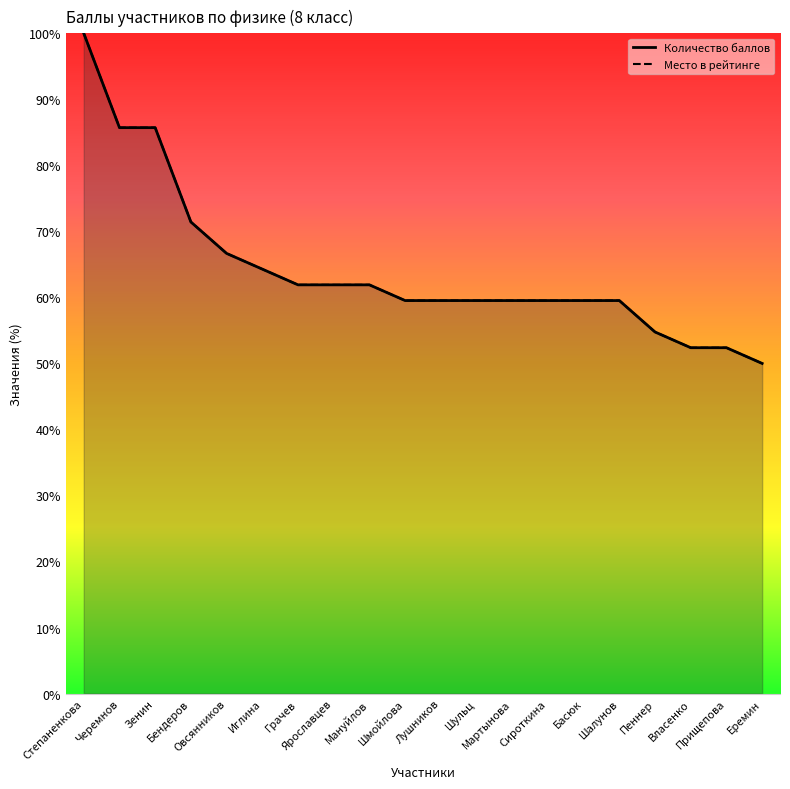

What position from the left is Бендеров?

4